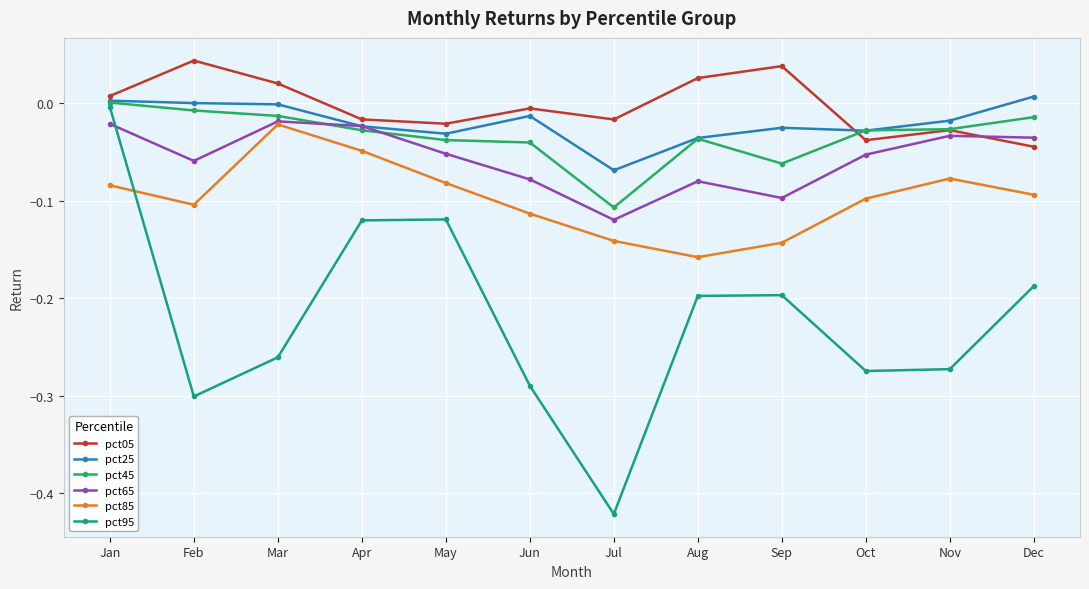

Which label corresponds to the smallest value in the chart?

Jul